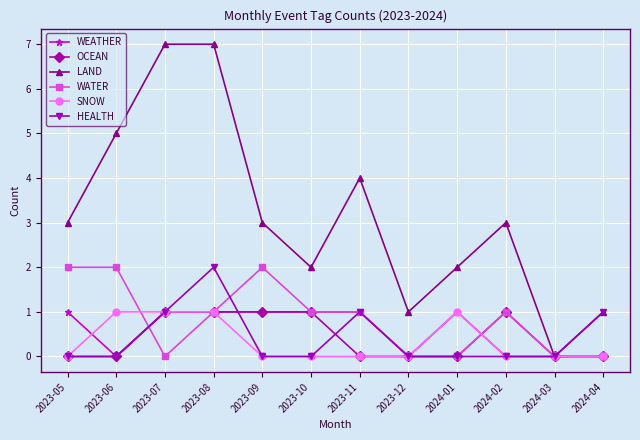

How many lines are shown in the chart?

6